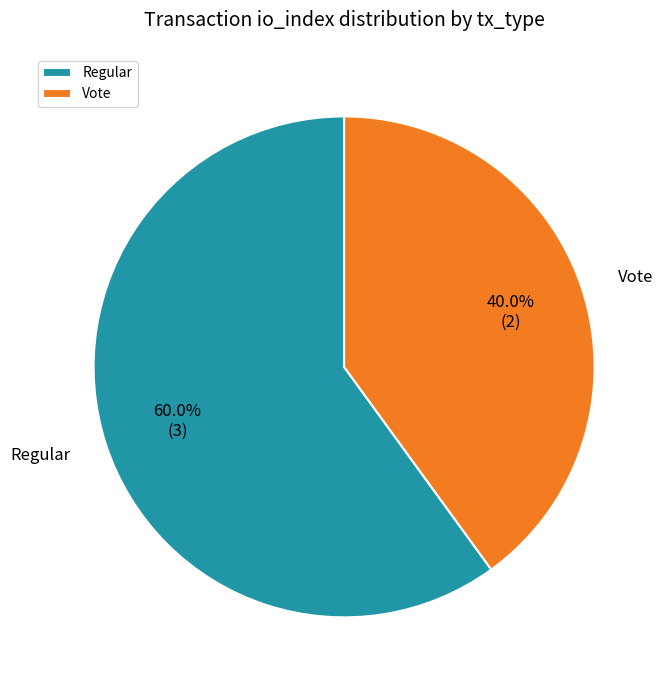

To the nearest percent, what is the difference between the Regular and Vote slice percentages?

20%